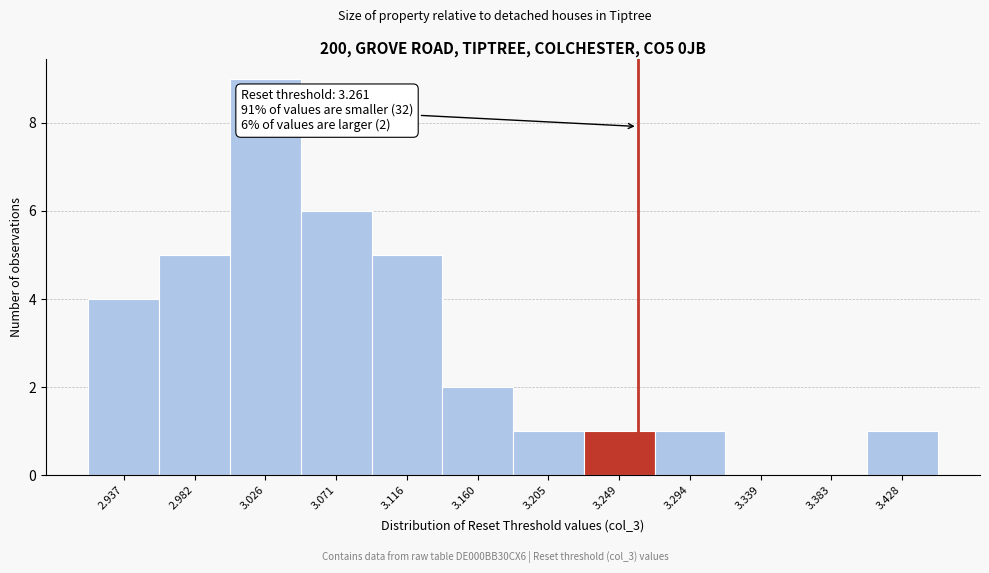

Which range on the x-axis has the tallest bar?

3.005 to 3.050